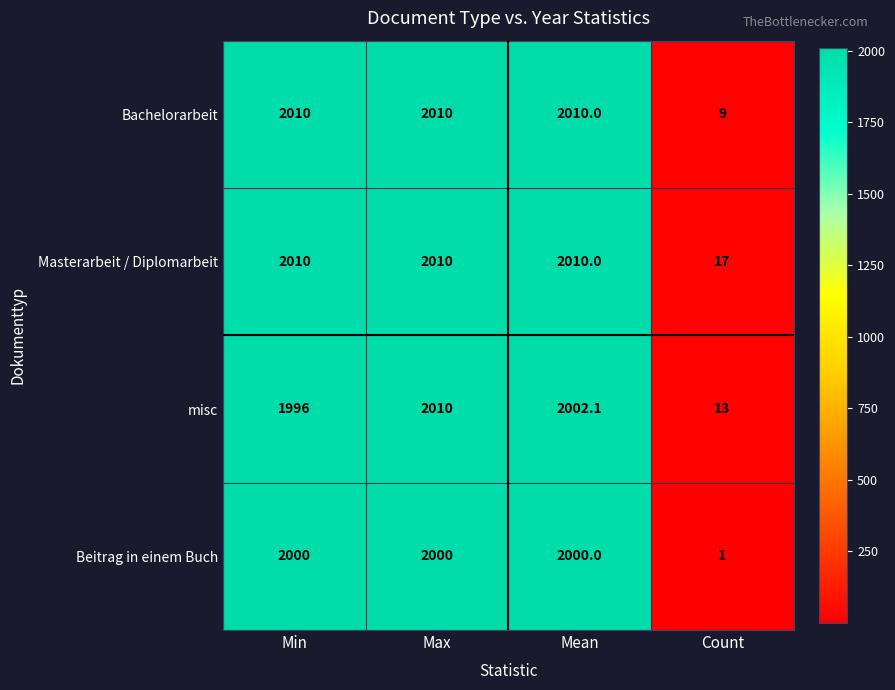

Where is Beitrag in einem Buch nearest to the value 1000?

Count